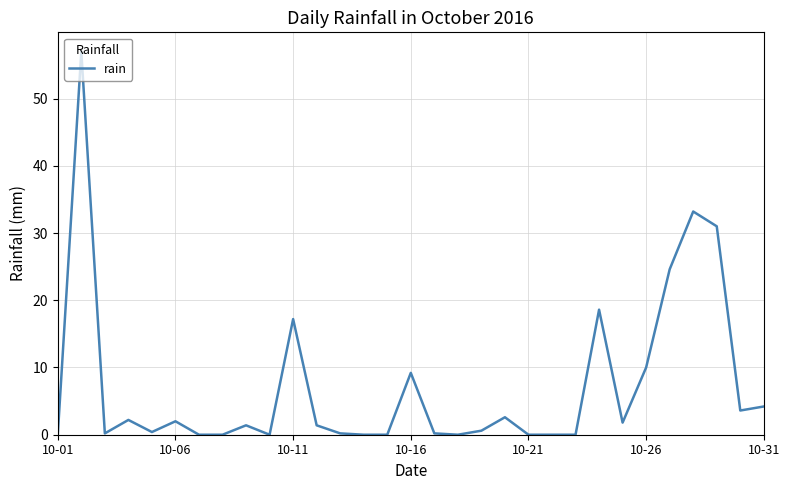

What is the difference between the maximum and minimum values?

57.0